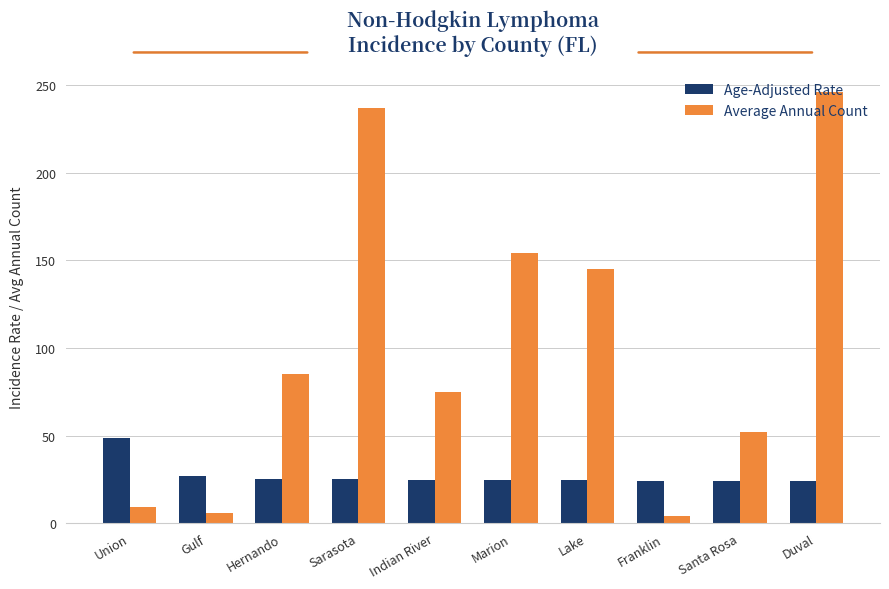

List the series in order of their overall mean, highest first.

Average Annual Count, Age-Adjusted Rate